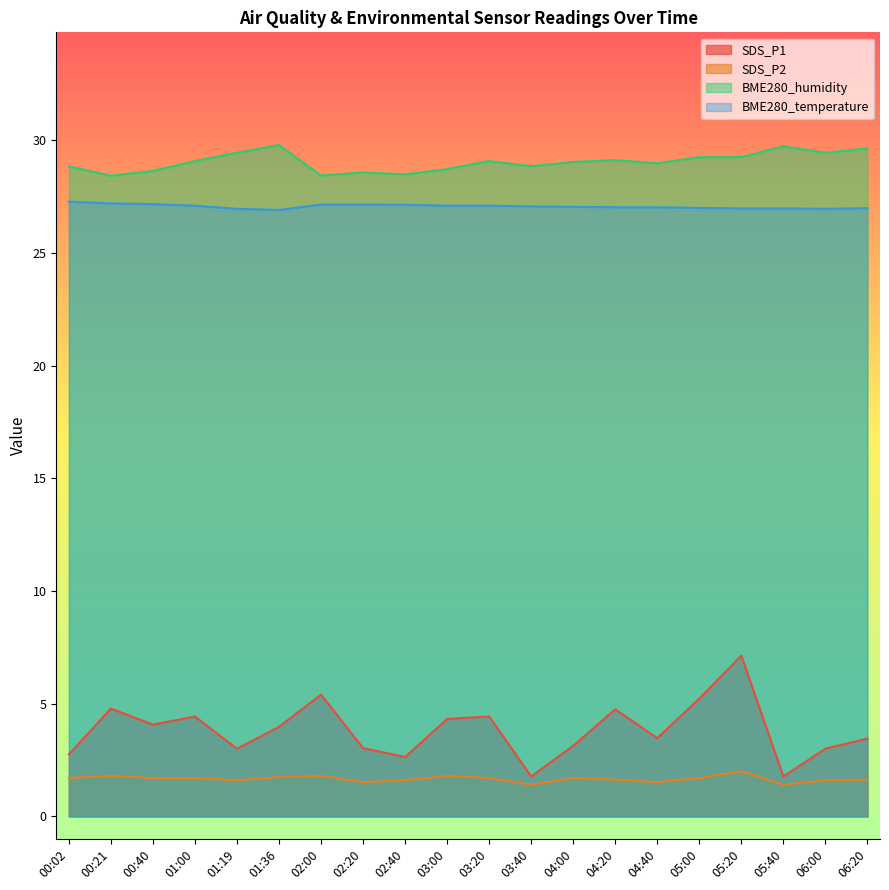

List the labels in order of SDS_P2 value, largest first.

05:20, 00:21, 02:00, 03:00, 01:36, 00:02, 00:40, 01:00, 03:20, 04:00, 05:00, 04:20, 06:20, 01:19, 02:40, 06:00, 02:20, 04:40, 03:40, 05:40